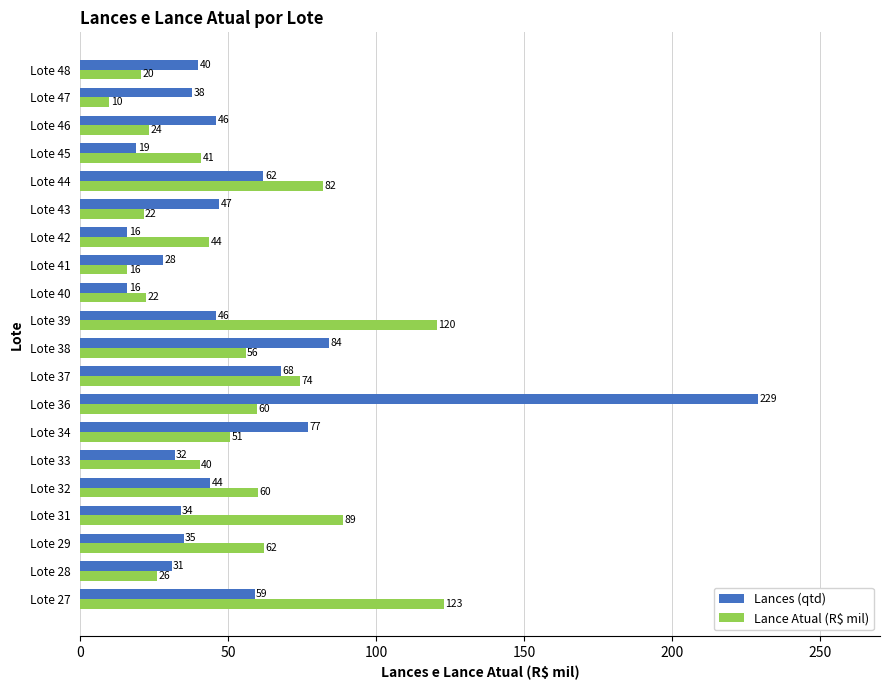

How many values in the Lances (qtd) series are below 44?

10